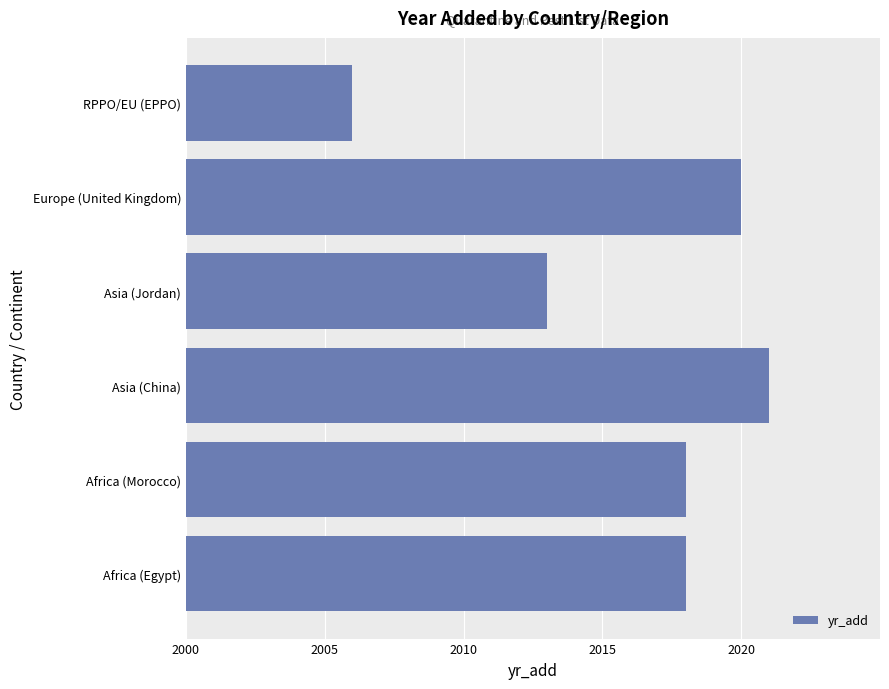

Are the bars horizontal?

Yes